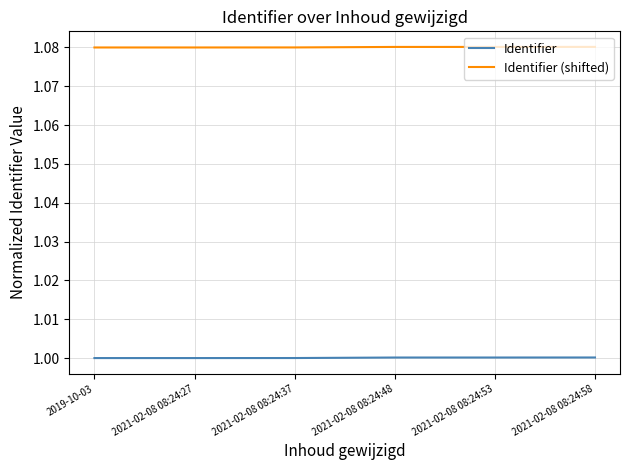

List the series in order of their peak value, highest first.

Identifier (shifted), Identifier